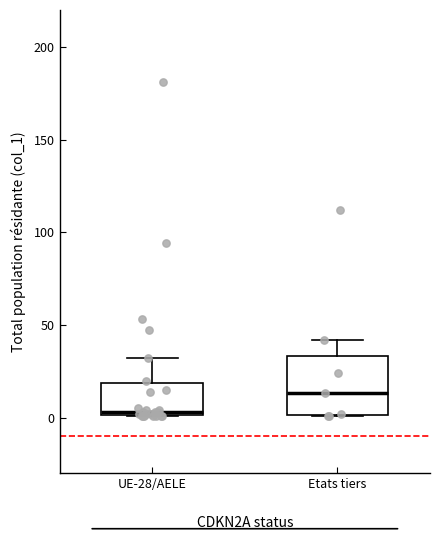

Which box has the highest median line?

Etats tiers